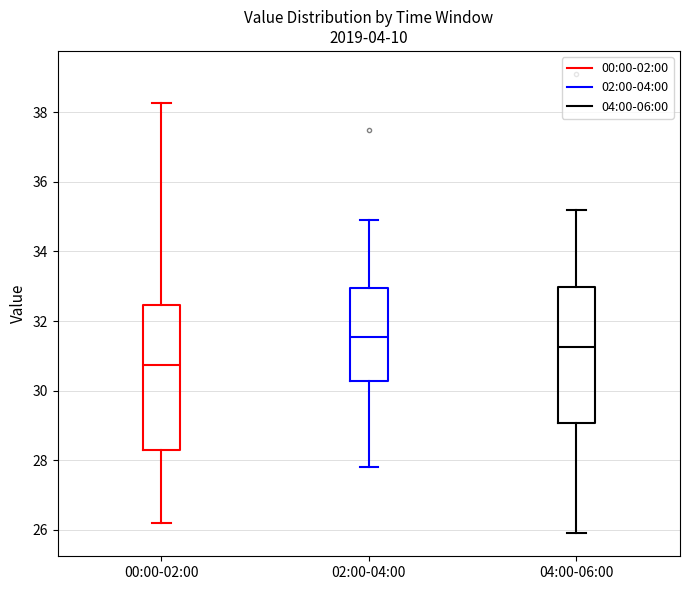

Reading left to right, transcribe this box plot: for each box, give where its median line is, the range the box spans, and where its two whiskers end, as read against the y-axis. The values are not printed on the chart, so give them approximately, as read against the axis.

00:00-02:00: median 30.8, box 28.4 to 32.4, whiskers 26.2 to 38.2
02:00-04:00: median 31.6, box 30.2 to 33.0, whiskers 27.8 to 35.0
04:00-06:00: median 31.2, box 29.0 to 33.0, whiskers 26.0 to 35.2